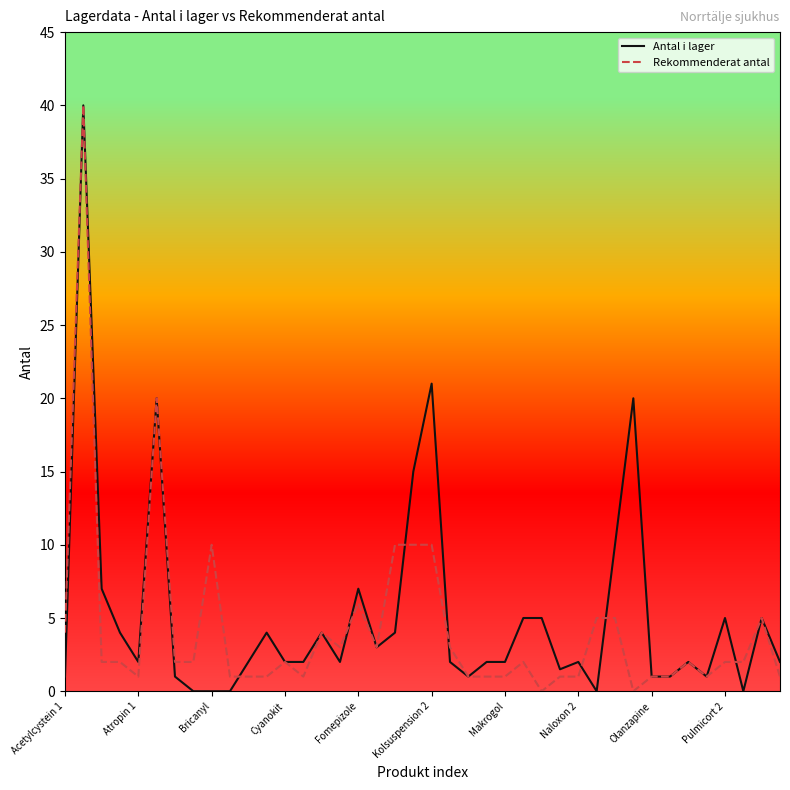

What is the difference between the second highest and second lowest values in the Antal i lager series?

21.0